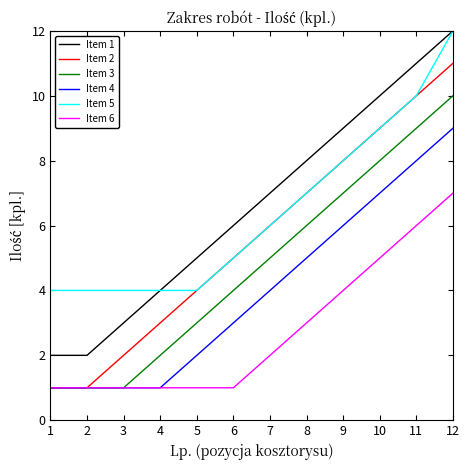

What is the difference between the highest and lowest values at 8?

5